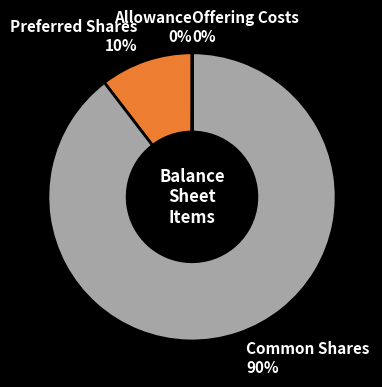

Is there a majority slice in this chart?

Yes